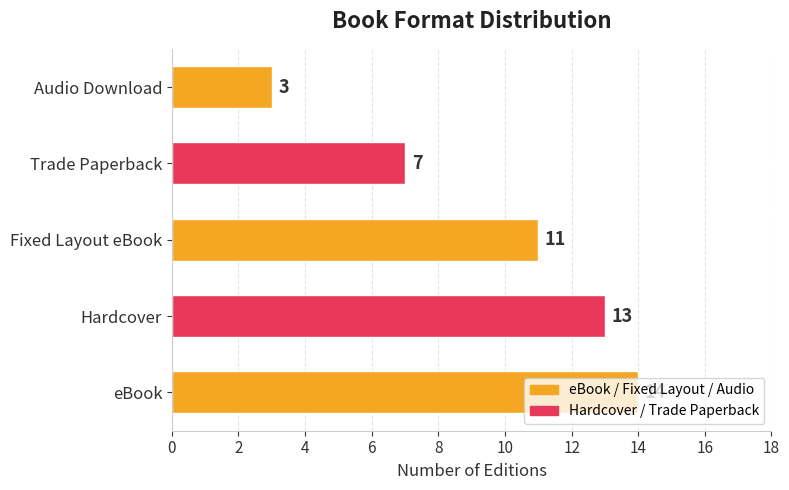

List the labels in order of value, smallest first.

Audio Download, Trade Paperback, Fixed Layout eBook, Hardcover, eBook